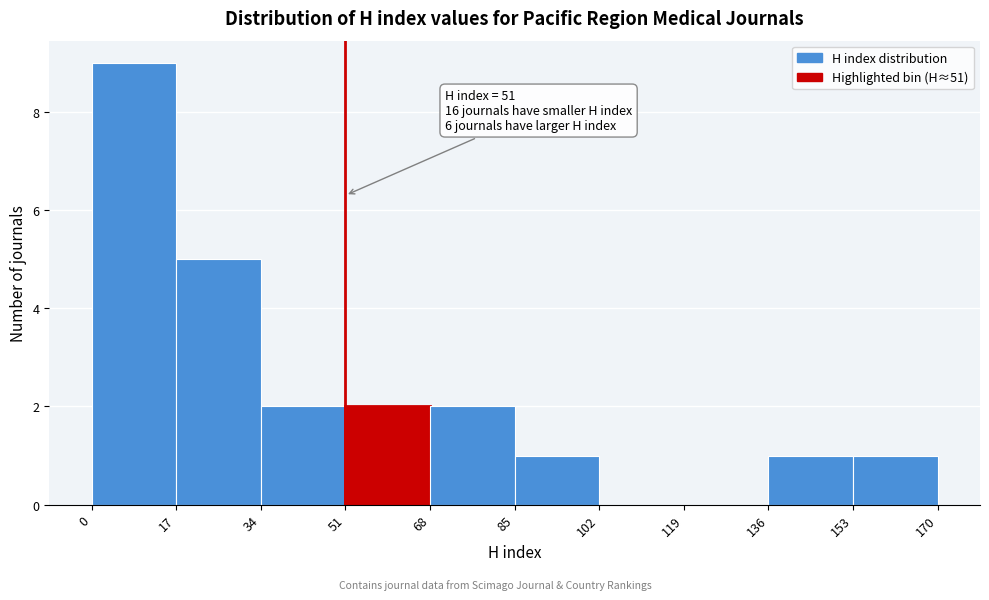

Over which range of the x-axis is the bar tallest?

0 to 17